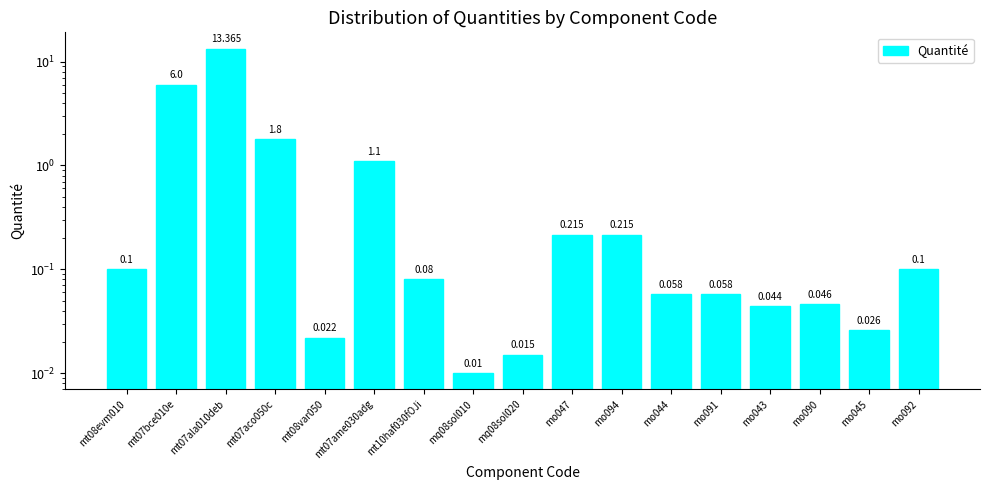

Does the chart contain any negative values?

No